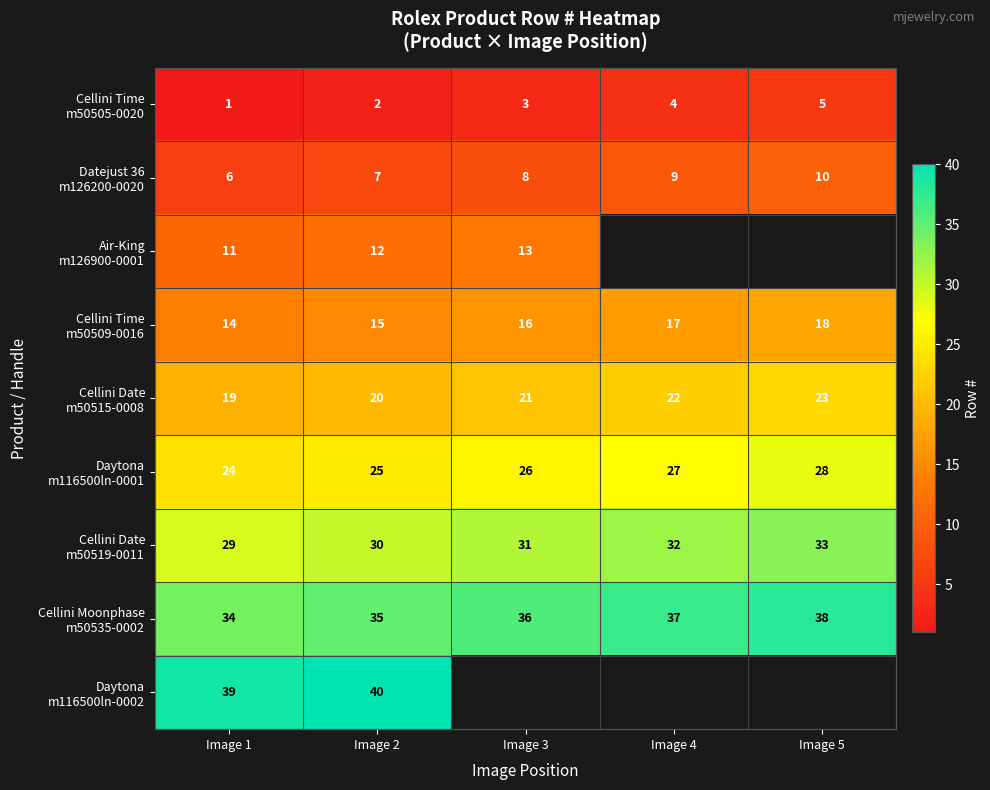

What is the difference between the highest and lowest values at Image 2?

38